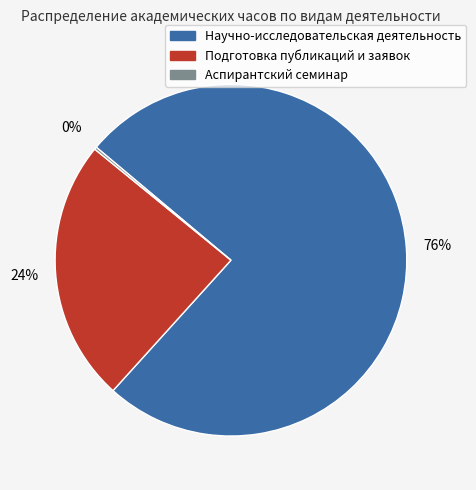

To the nearest percent, what portion does Научно-исследовательская деятельность represent?

76%